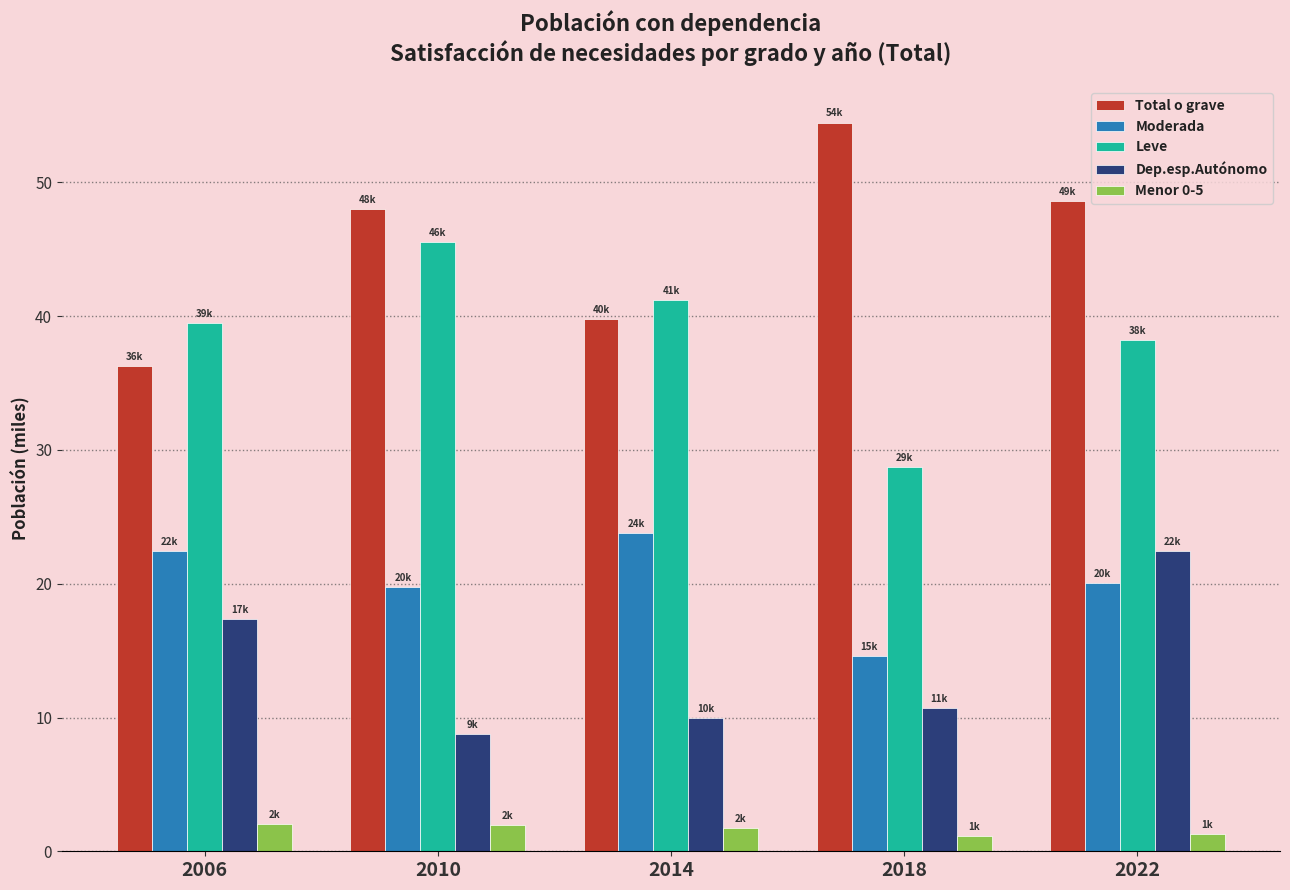

Which series has the largest total across all categories?

Total o grave